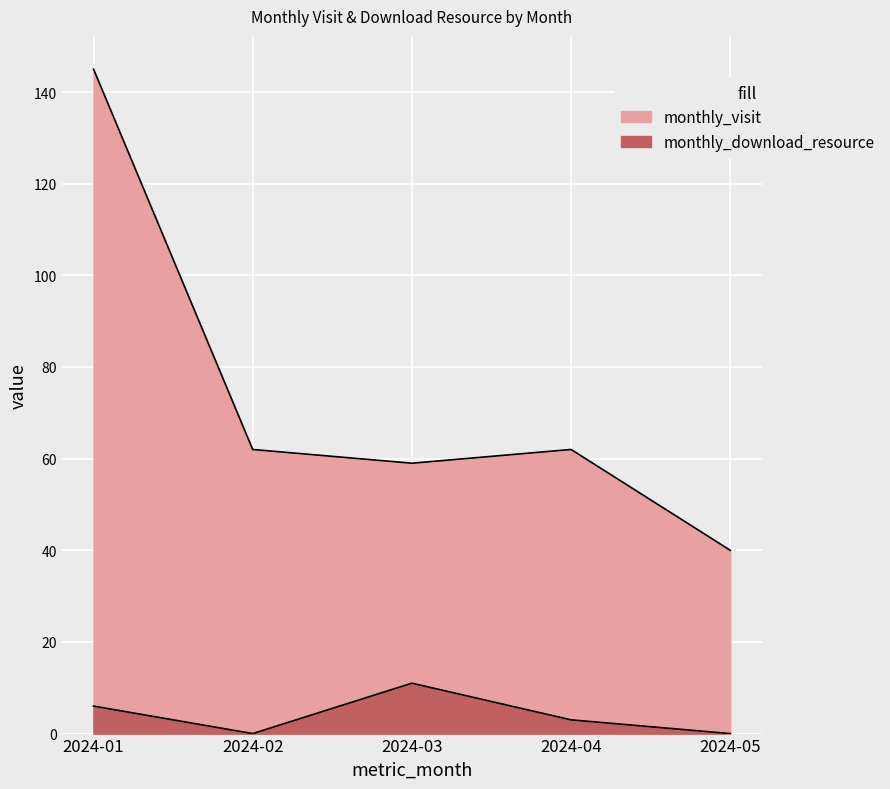

Reading right to left, what are all the values shown in this chart?

monthly_visit: 2024-05=40	2024-04=62	2024-03=59	2024-02=62	2024-01=145
monthly_download_resource: 2024-05=0	2024-04=3	2024-03=11	2024-02=0	2024-01=6